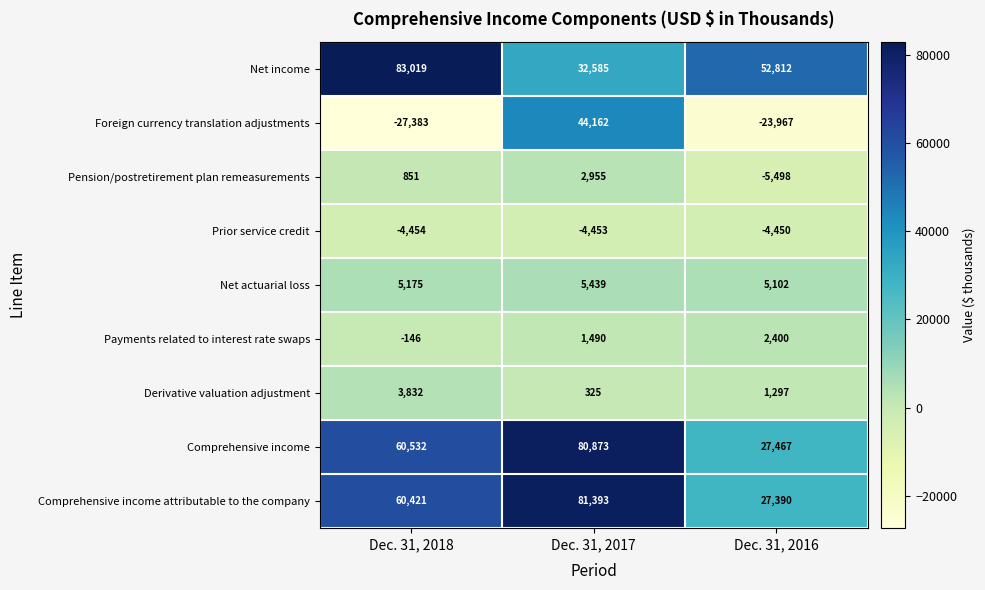

What is the lowest value of the Foreign currency translation adjustments series?

-27383